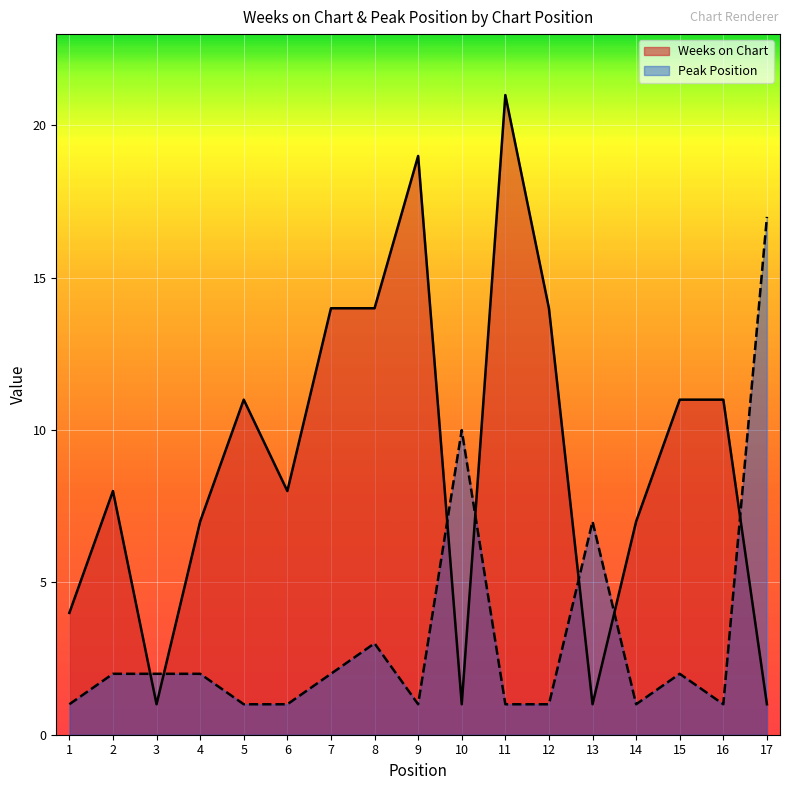

What are all the series names shown in the legend?

Weeks on Chart, Peak Position